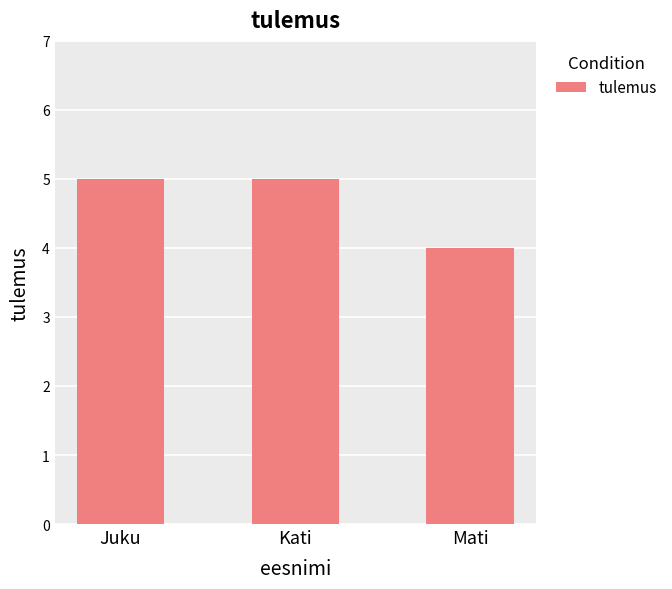

What is the label of the 3rd bar from the left?

Mati